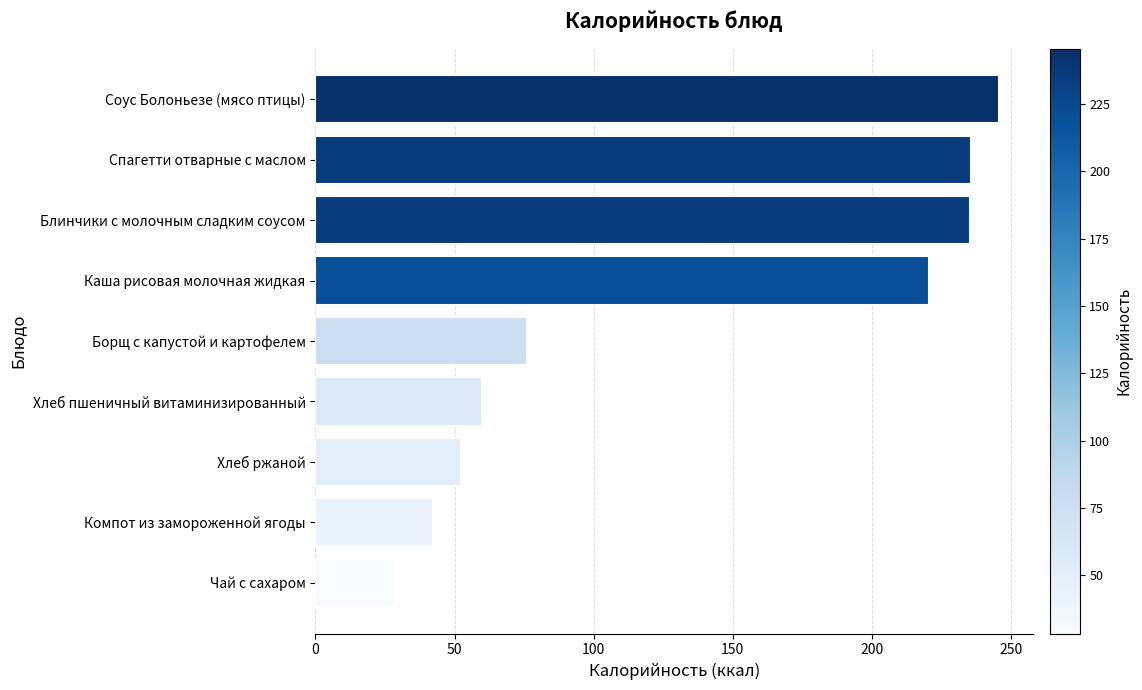

True or false: the data shows 59.7 at Хлеб пшеничный витаминизированный.

True